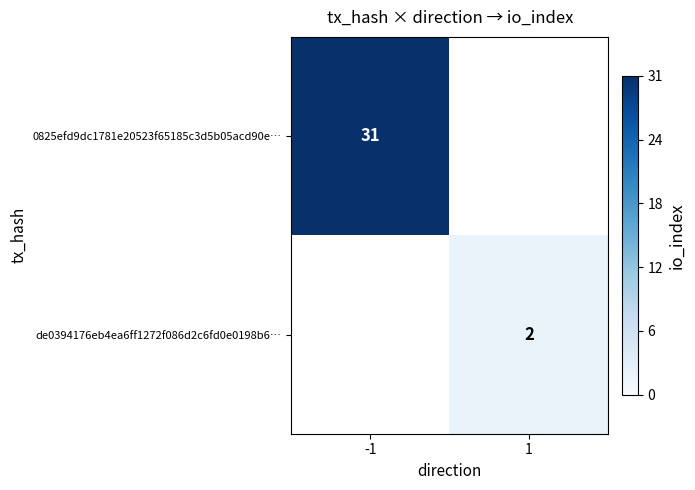

Is it true that 0825efd9dc1781e20523f65185c3d5b05acd90e… equals 51.6 at -1?

False